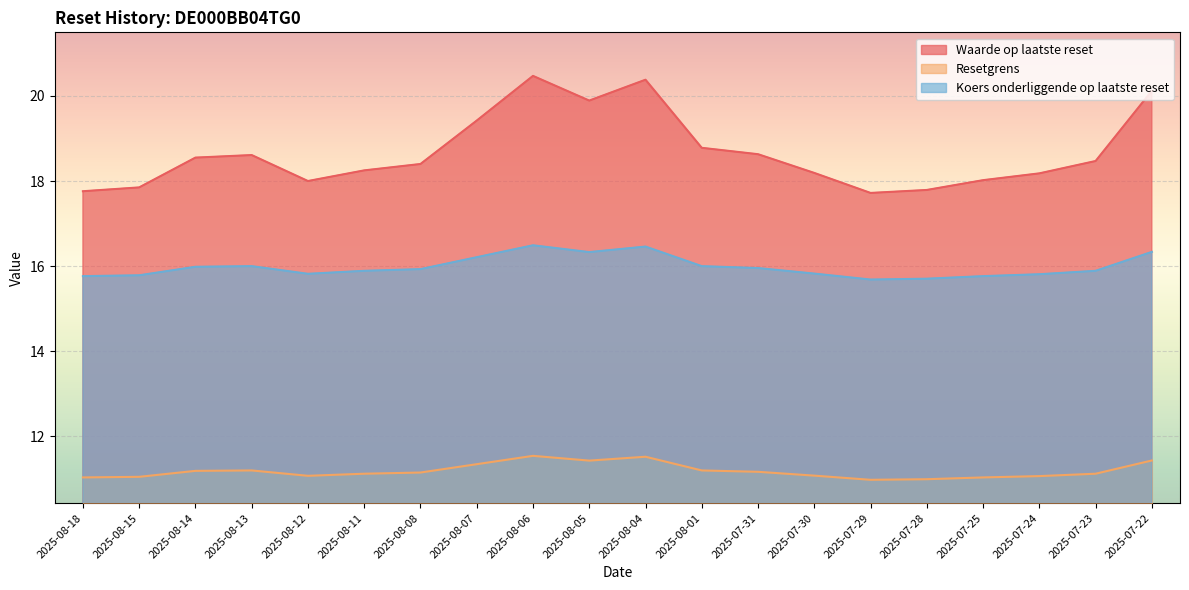

What is the sum of the Waarde op laatste reset values at 2025-07-22 and 2025-08-07?

39.5